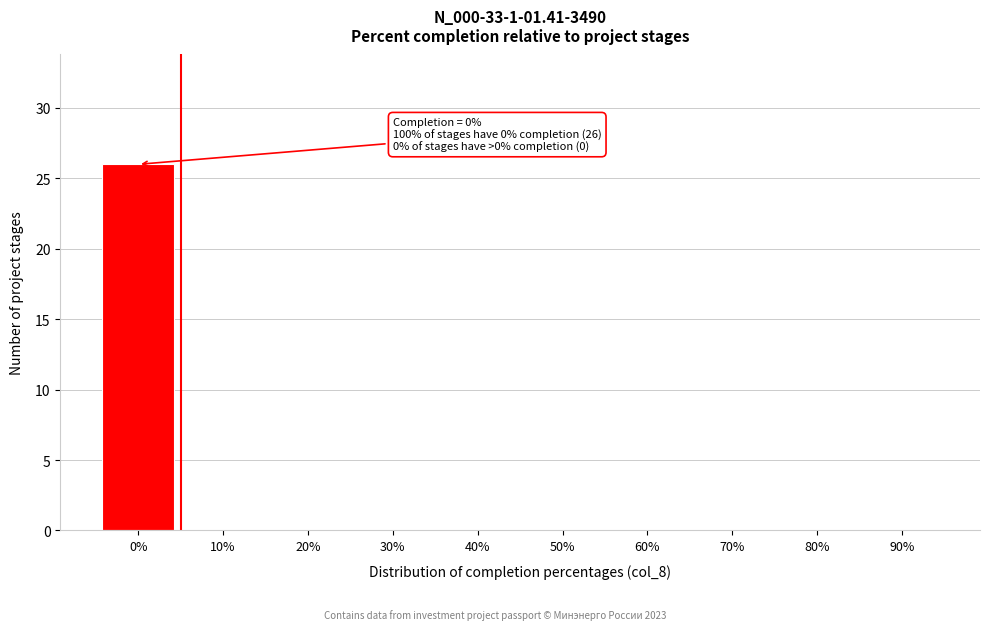

Reading left to right, list all the values displayed in this chart.

0%=26	10%=0	20%=0	30%=0	40%=0	50%=0	60%=0	70%=0	80%=0	90%=0